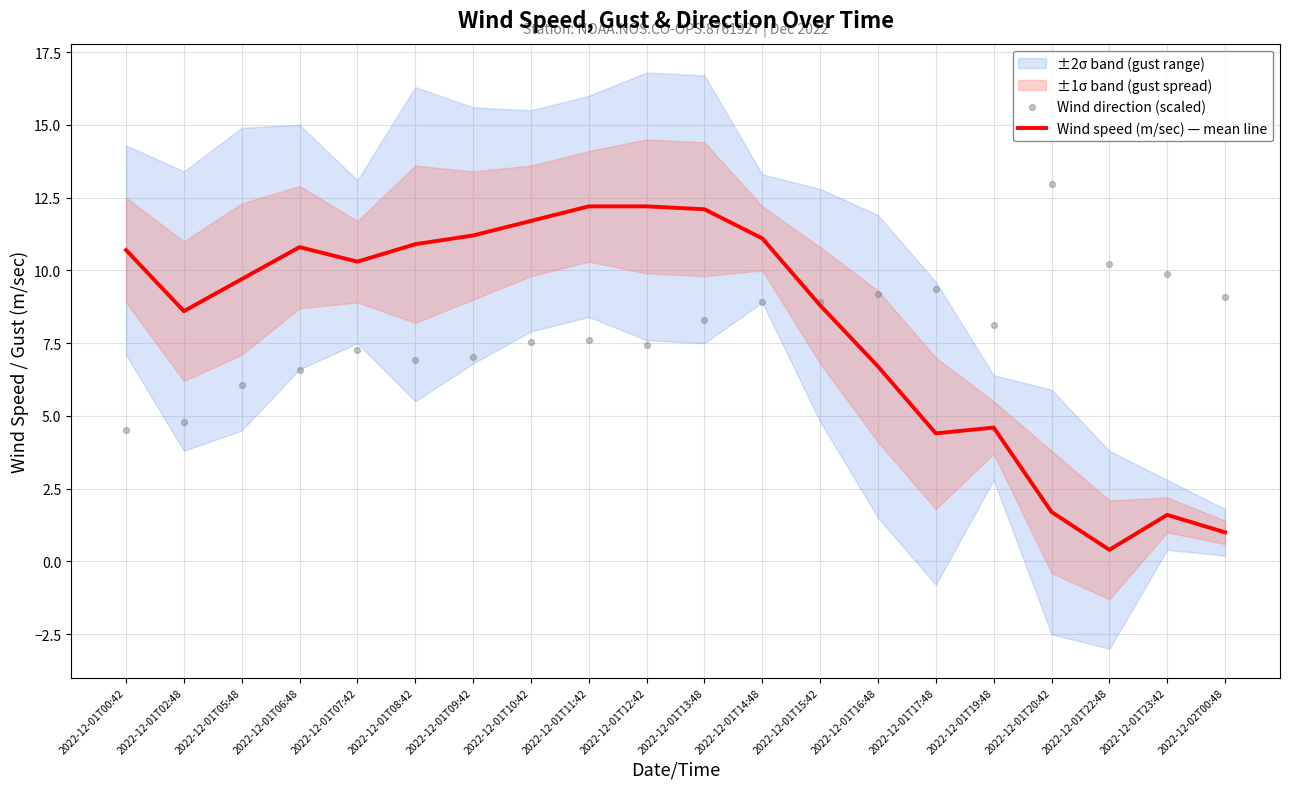

Where is Wind speed (m/sec) — mean line nearest to the value 6?

2022-12-01T16:48